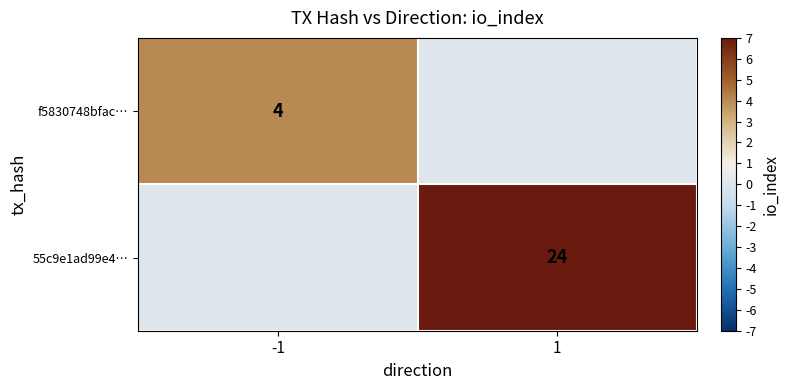

Is it true that 55c9e1ad99e4… equals 24 at 1?

True